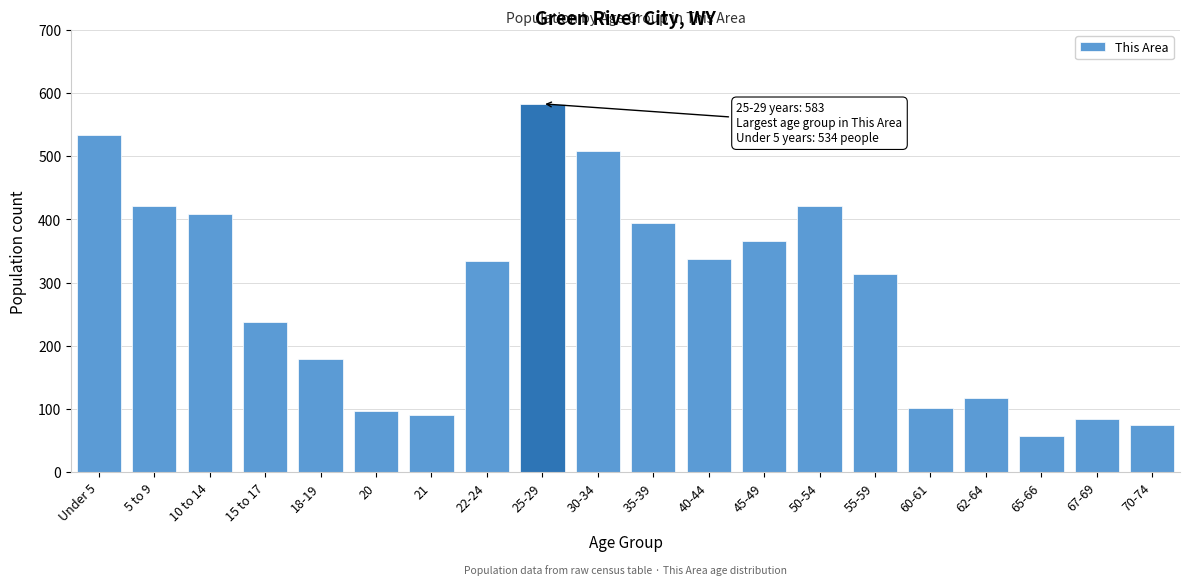

Reading left to right, transcribe all the data shown in this chart.

534	421	408	238	179	97	90	335	583	508	394	338	366	421	314	101	117	58	85	74